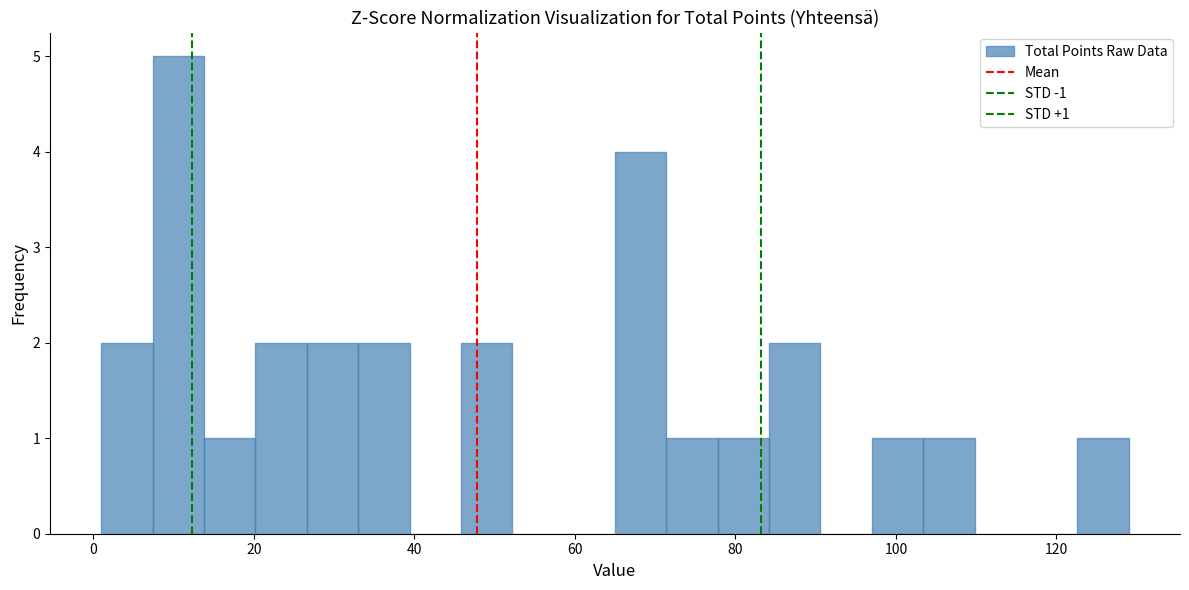

Read against the x-axis, roughly where is the centre of the tallest bar?

10